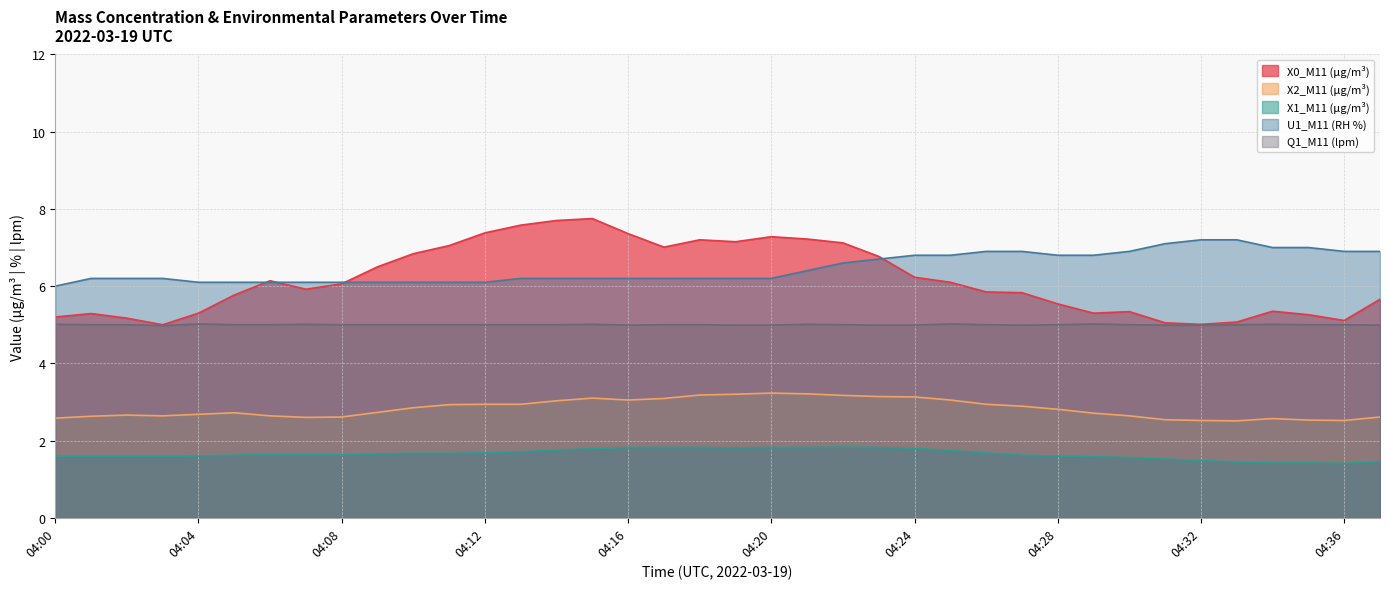

Rank the categories by Q1_M11 (lpm) value from lowest to highest.

04:03, 04:16, 04:19, 04:20, 04:23, 04:24, 04:27, 04:31, 04:32, 04:37, 04:01, 04:02, 04:05, 04:06, 04:08, 04:09, 04:10, 04:11, 04:12, 04:13, 04:14, 04:17, 04:18, 04:22, 04:26, 04:28, 04:30, 04:33, 04:35, 04:36, 04:00, 04:07, 04:15, 04:21, 04:34, 04:04, 04:25, 04:29